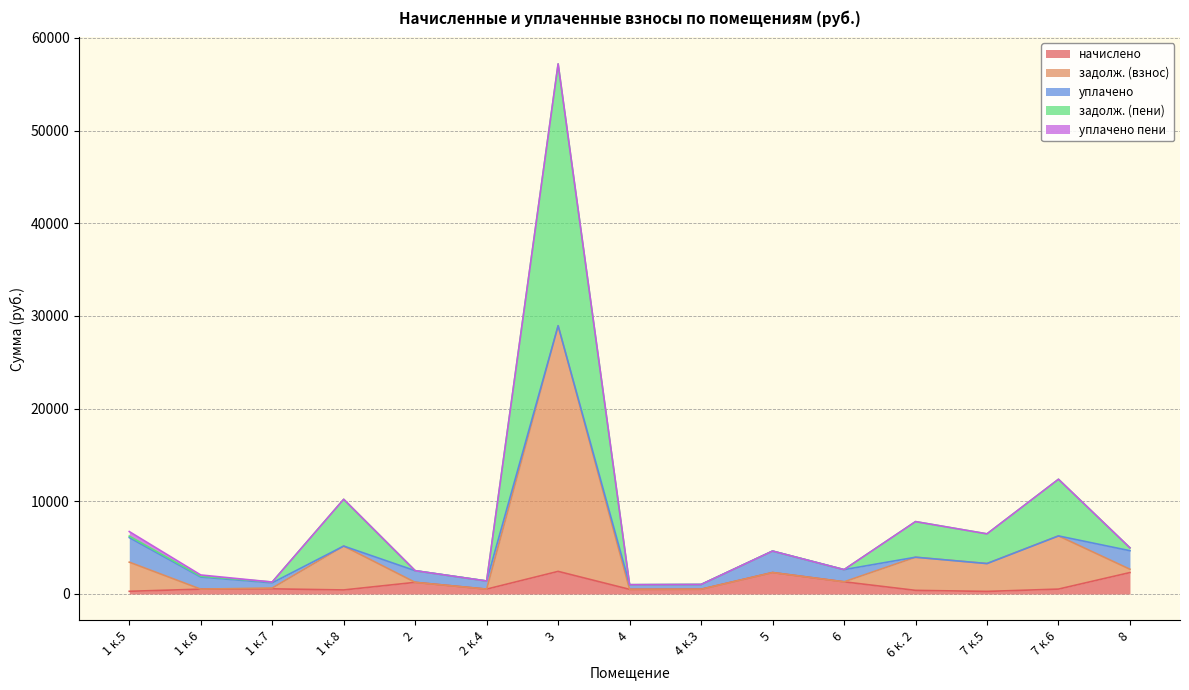

Is it true that задолж. (пени) equals 9801.3 at 7 к.5?

False